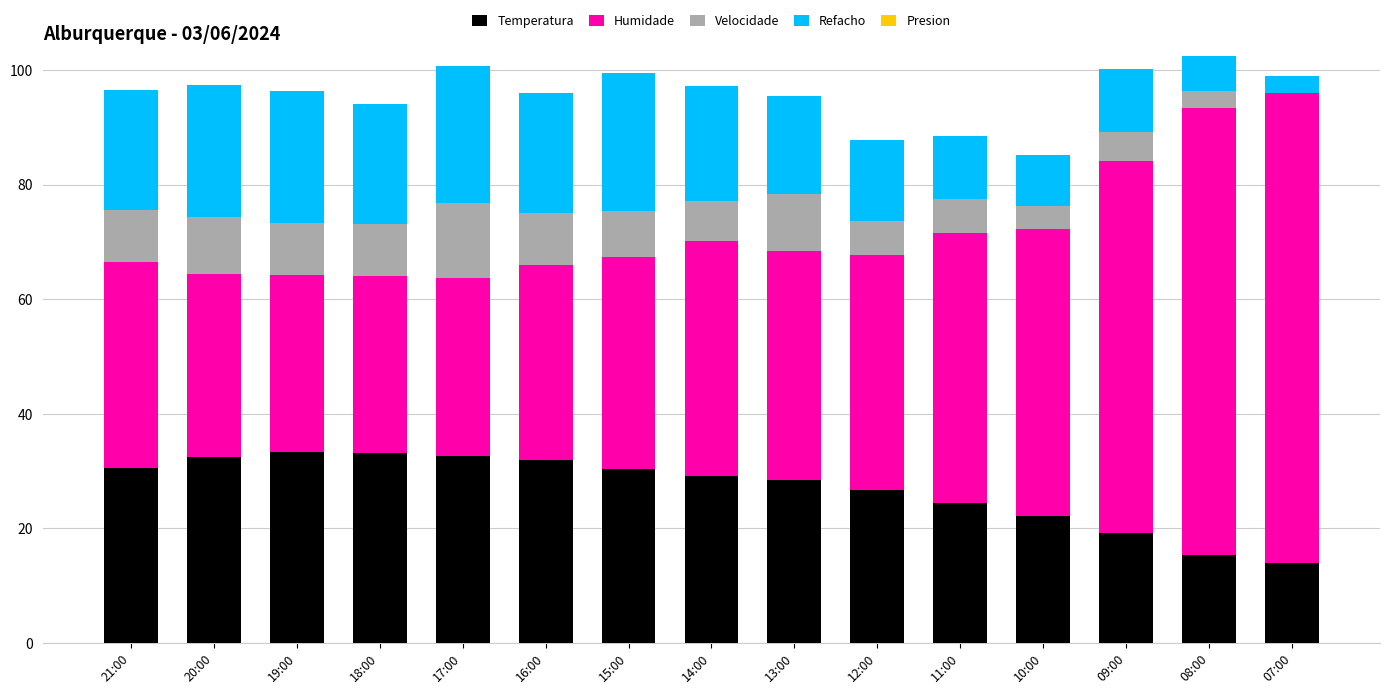

How many distinct data groups are displayed?

4